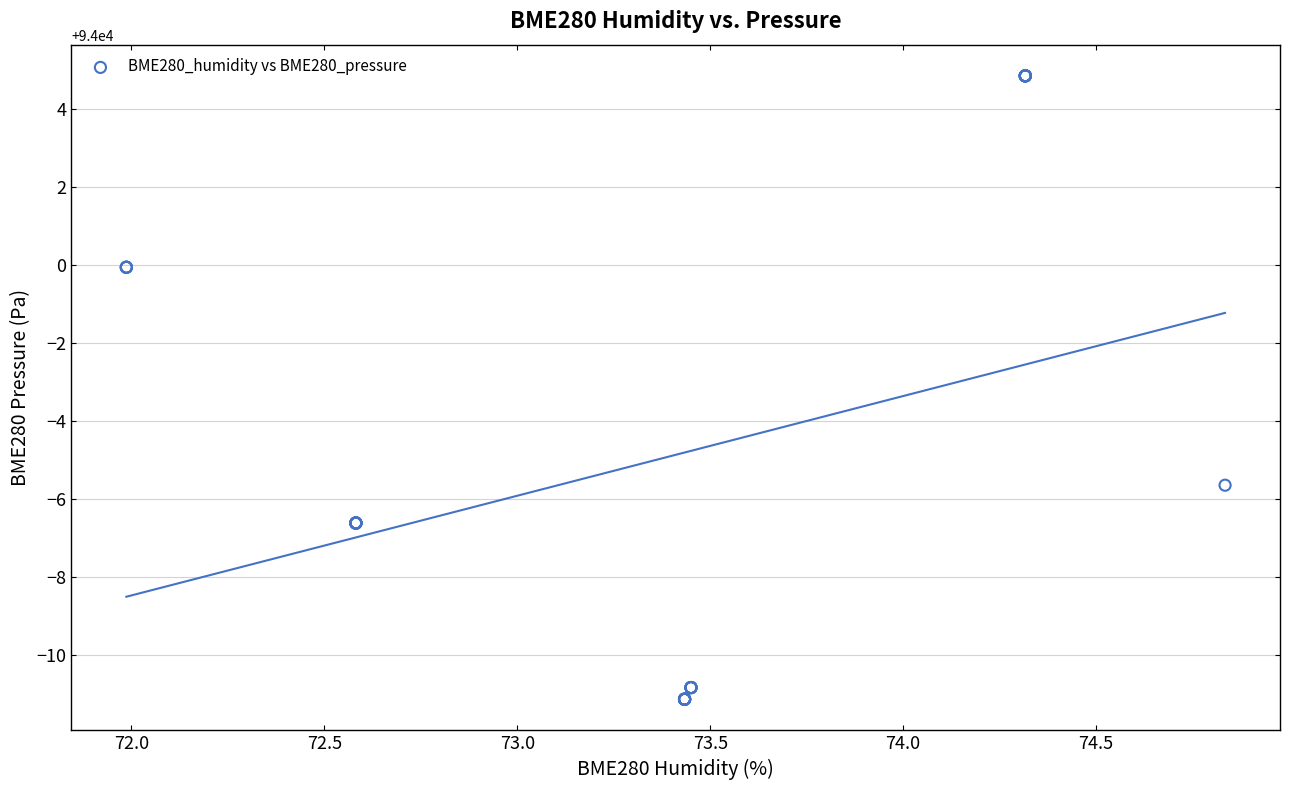

What Y value in the scatter plot is closest to 93996?

93994.4